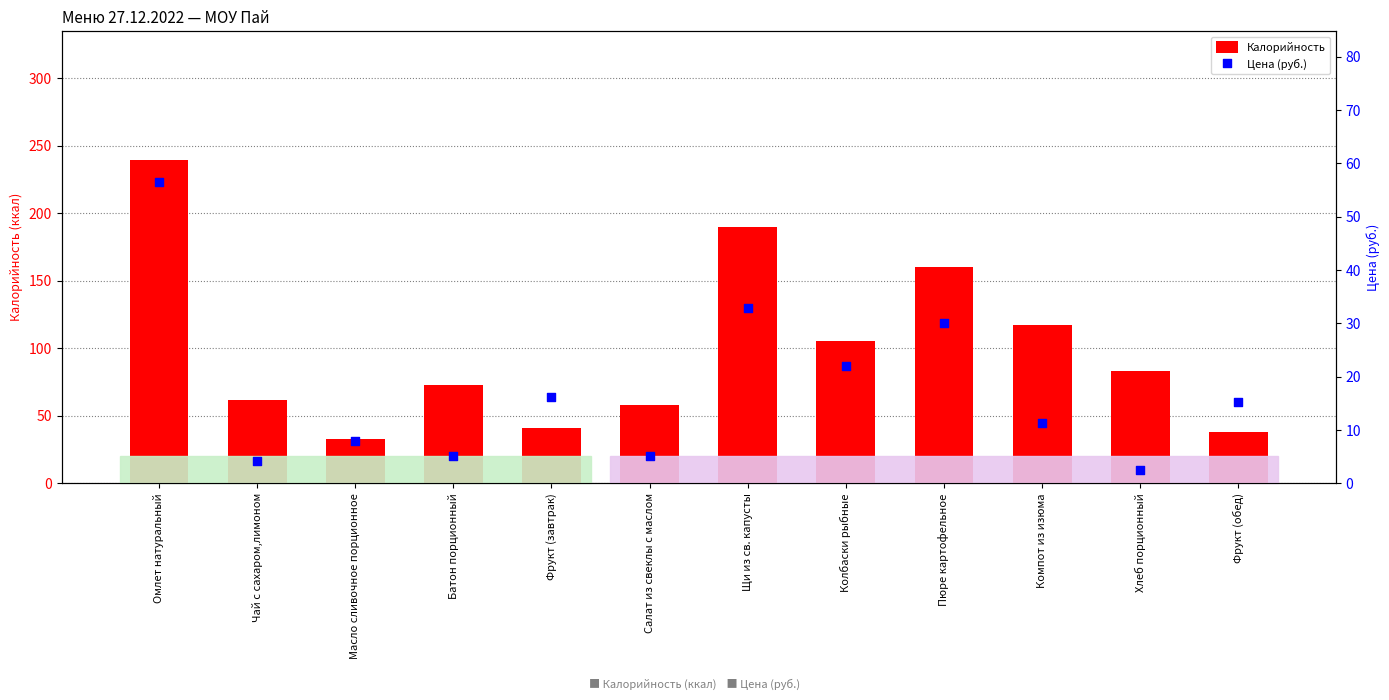

What is the total value across all series at Щи из св. капусты?

222.8